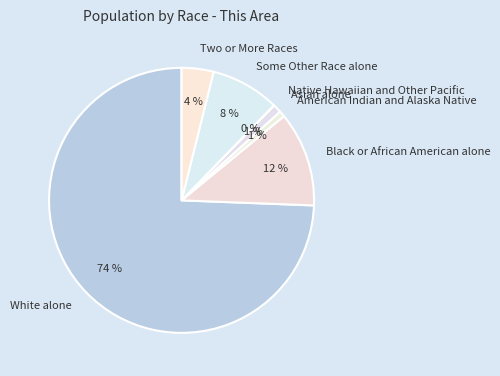

Which slice is the largest?

White alone